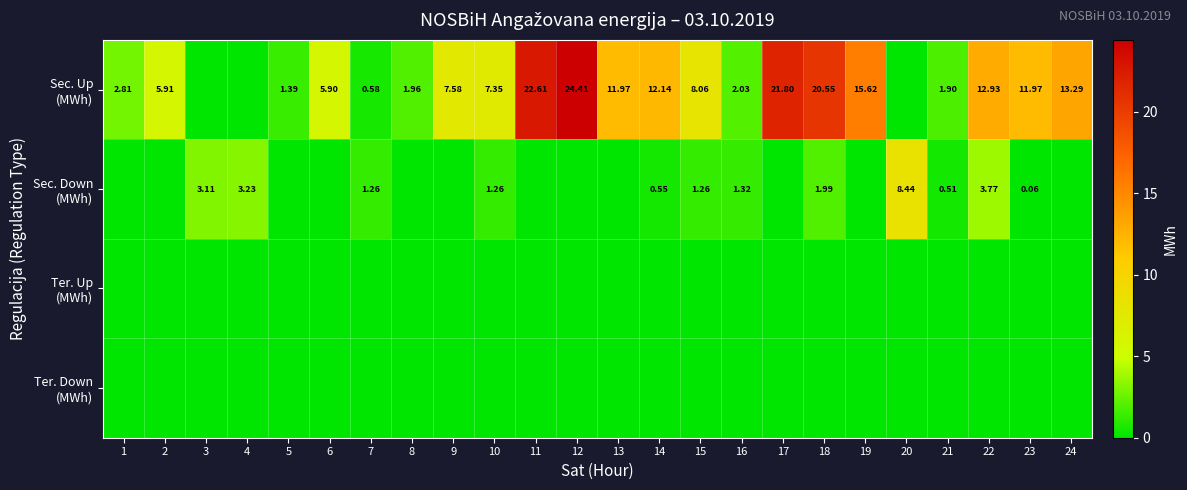

What is the total value across all series at 14?

12.7